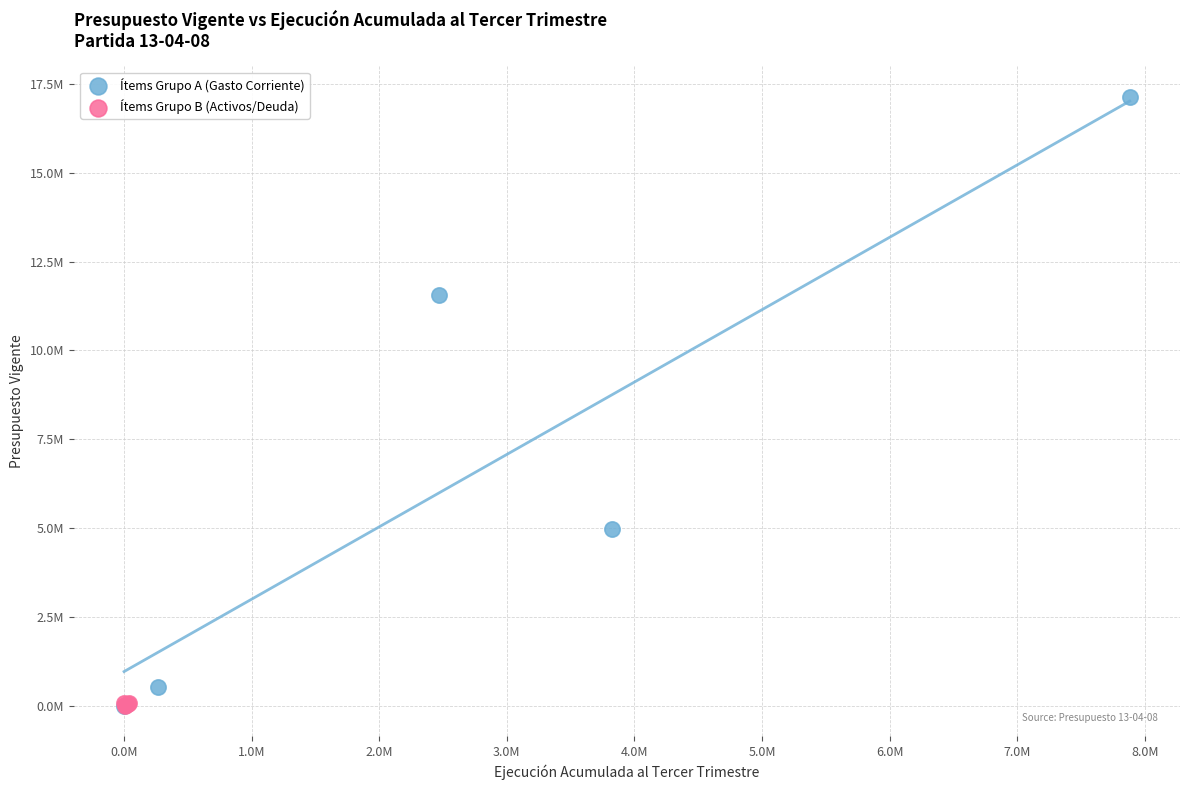

Which series has the largest Y range (max minus min)?

Ítems Grupo A (Gasto Corriente)